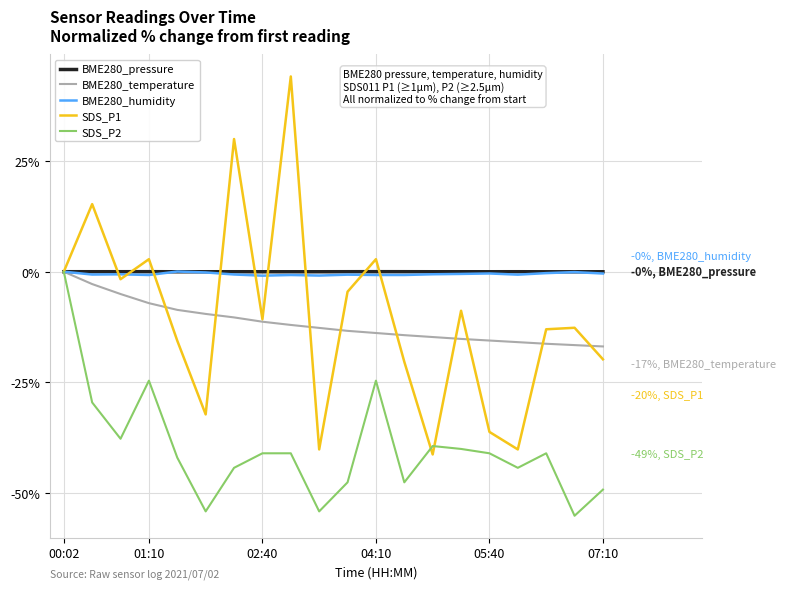

What is the smallest value displayed?

-55.1